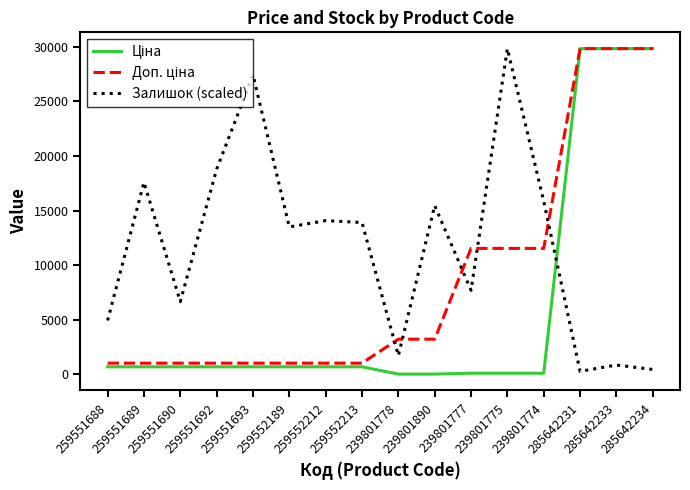

How many lines are shown in the chart?

3